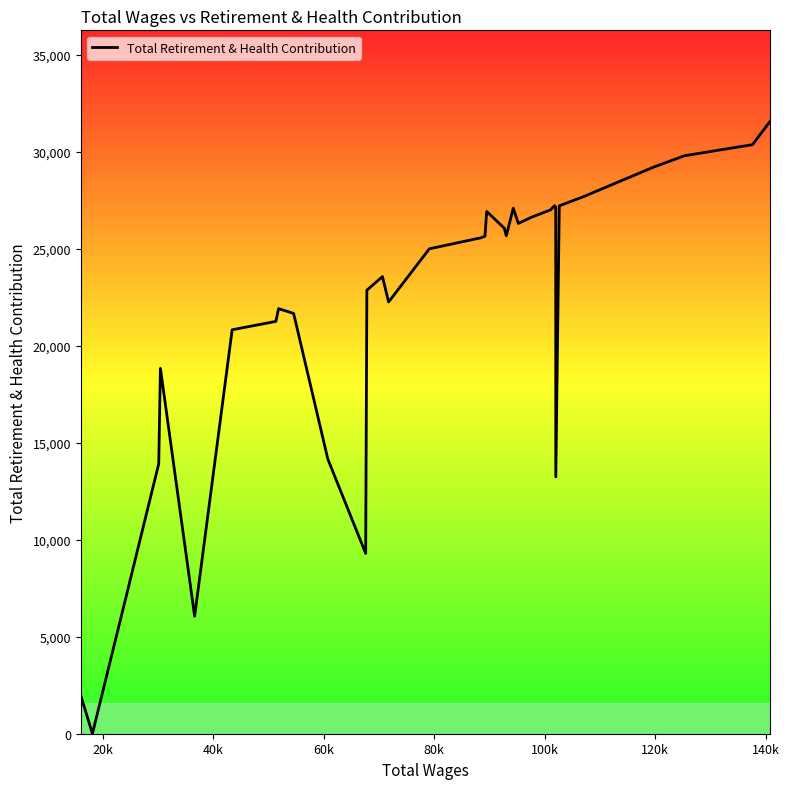

What is the difference between the maximum and minimum values?

31538